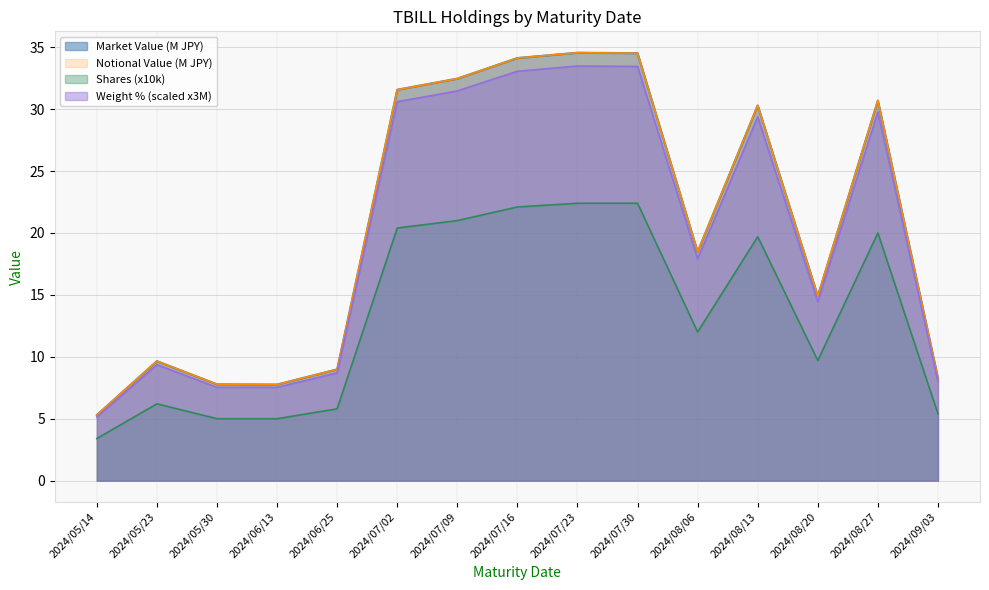

What is the difference between the maximum and minimum values in the Market Value series?

29.3